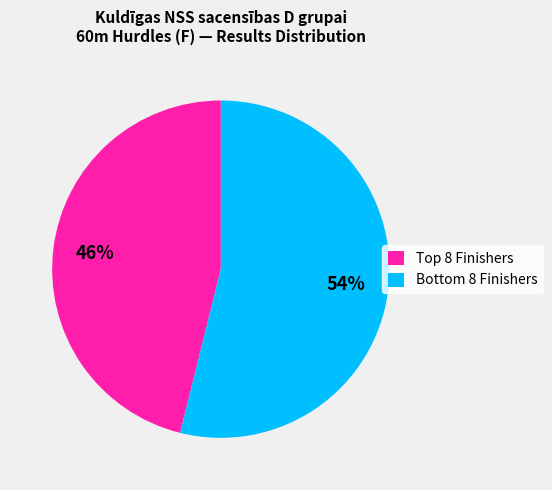

Which slice is the smallest?

Top 8 Finishers